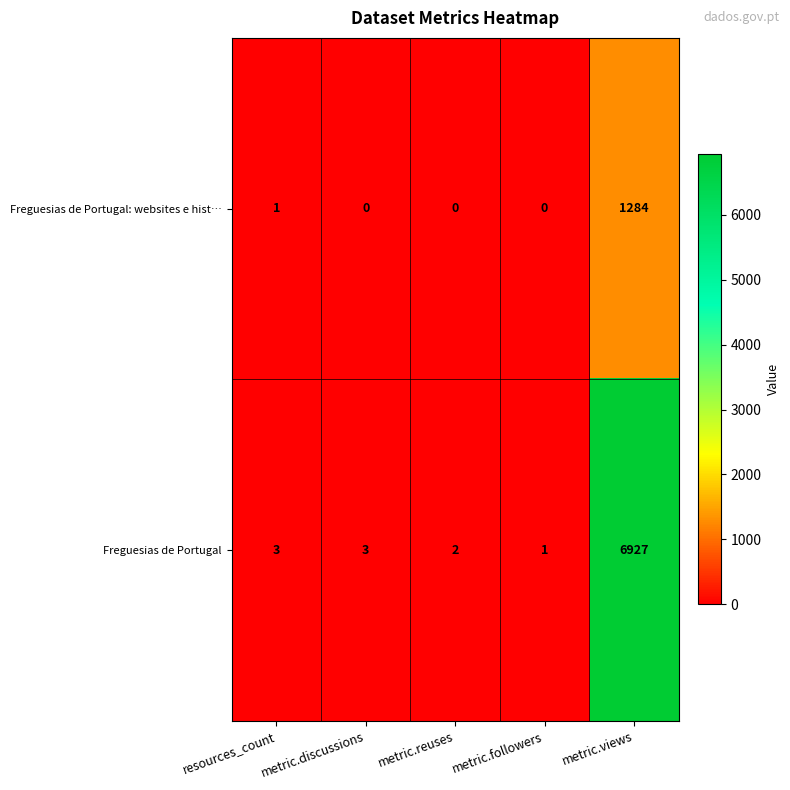

Which category has the highest value across all series?

metric.views